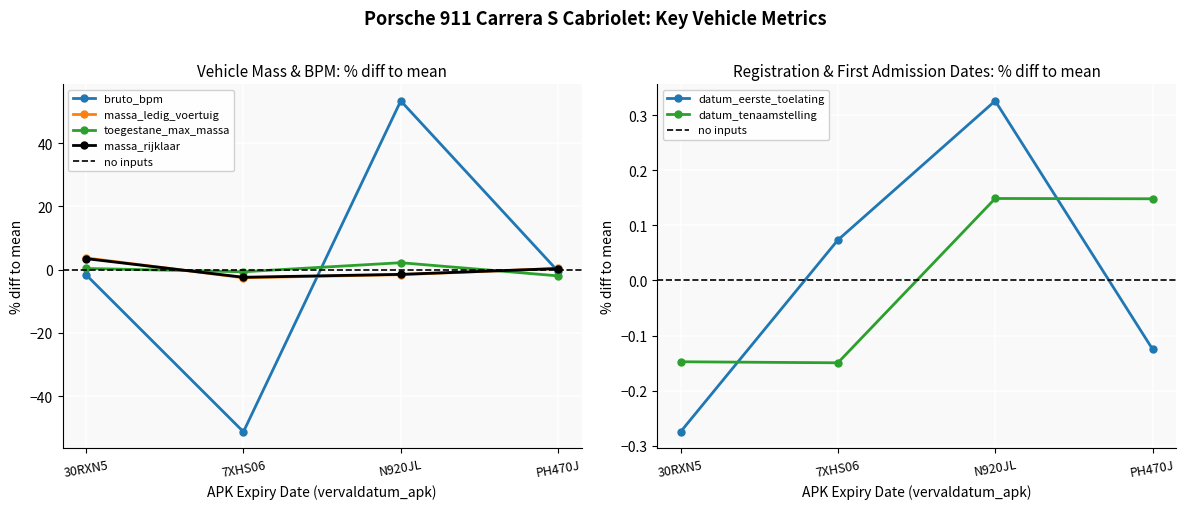

Where does the datum_eerste_toelating series first go above 0?

7XHS06